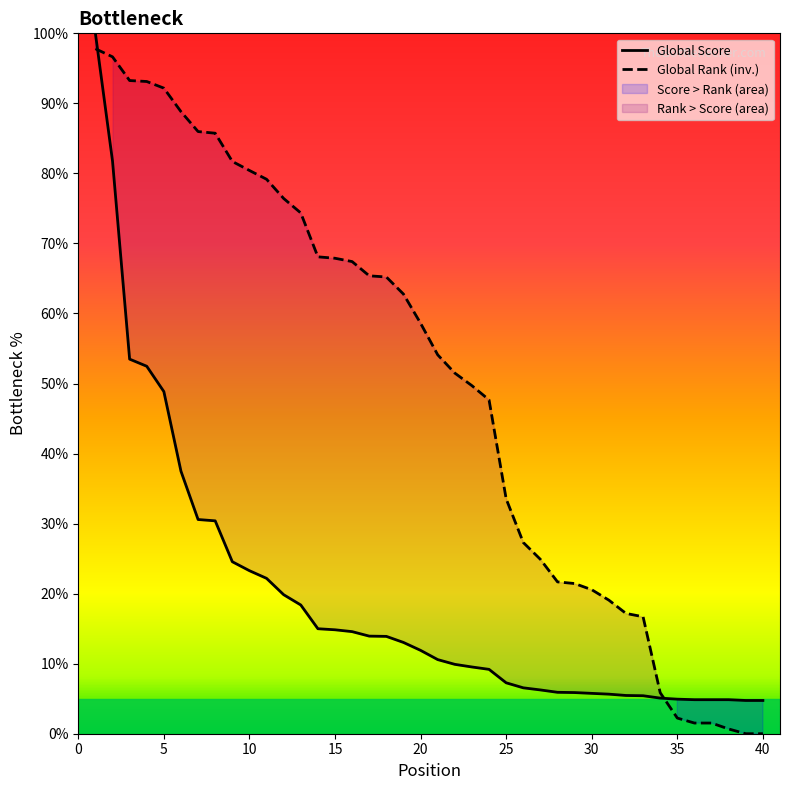

How many times do Global Rank and Global Score cross each other?

2